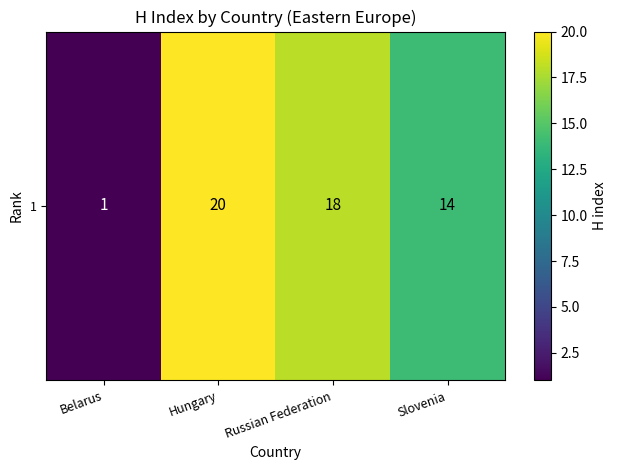

How many data points are less than 18?

2